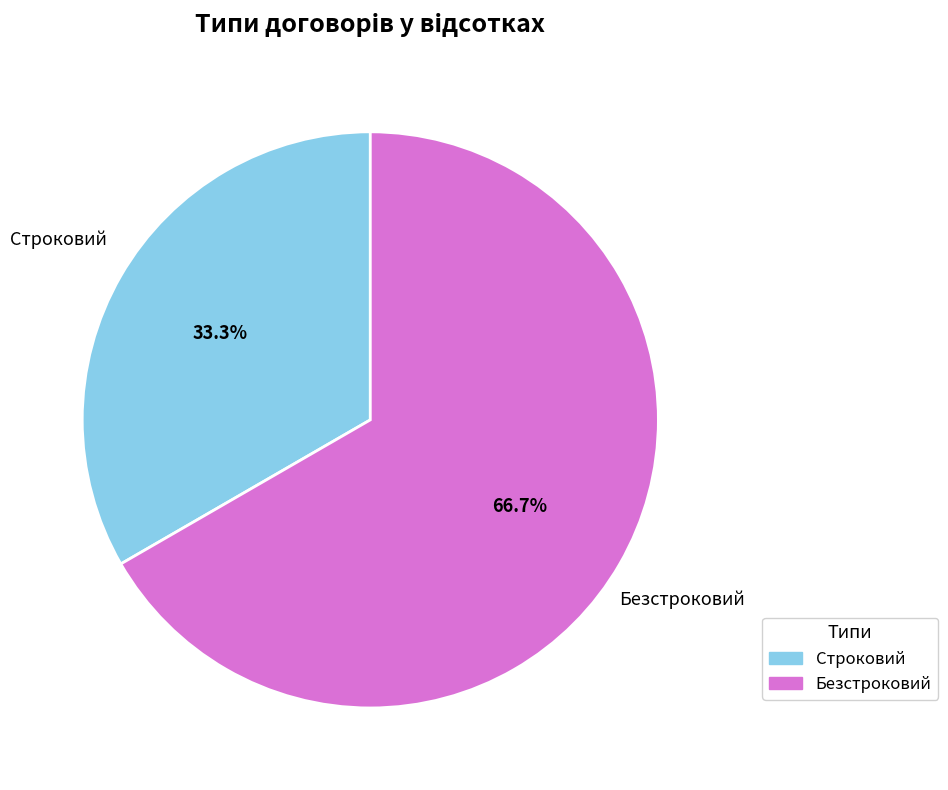

To the nearest percent, what portion does Безстроковий represent?

67%